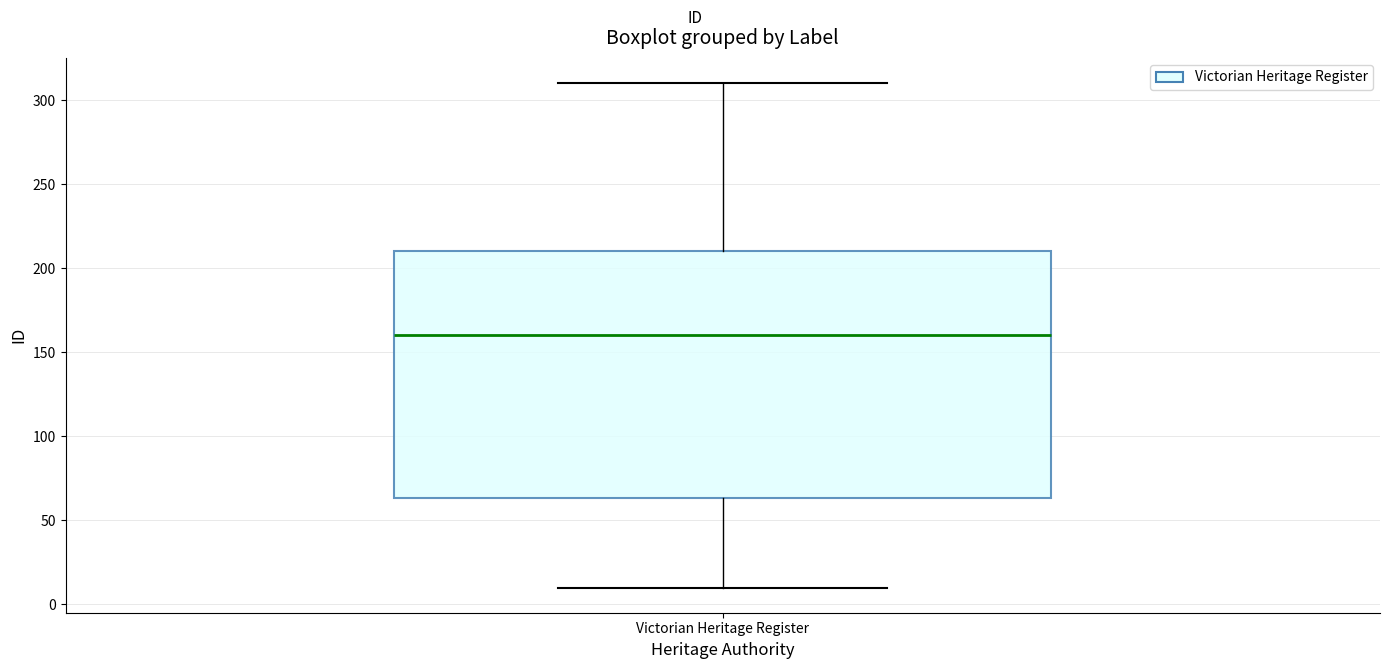

Read this box plot against the y-axis: the position of the median line, the range covered by the box, and the ends of both whiskers. The values are not printed on the chart, so give them approximately, as read against the axis.

median 160, box 65 to 210, whiskers 10 to 310